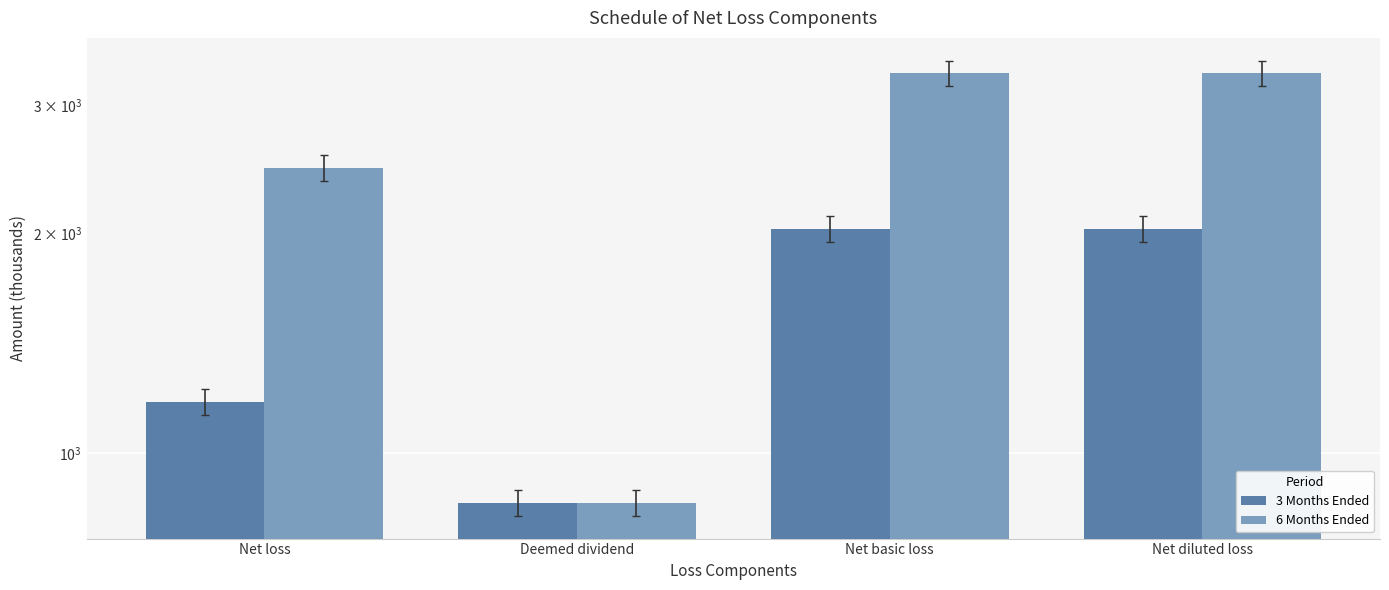

Count the 6 Months Ended values in the range 2462 to 3317.

3